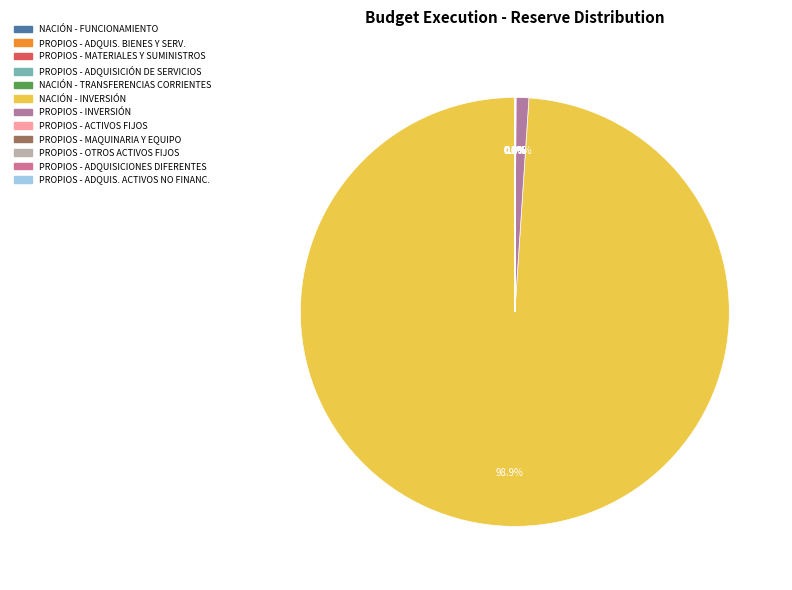

What is the smallest slice in the pie chart?

PROPIOS - MAQUINARIA Y EQUIPO